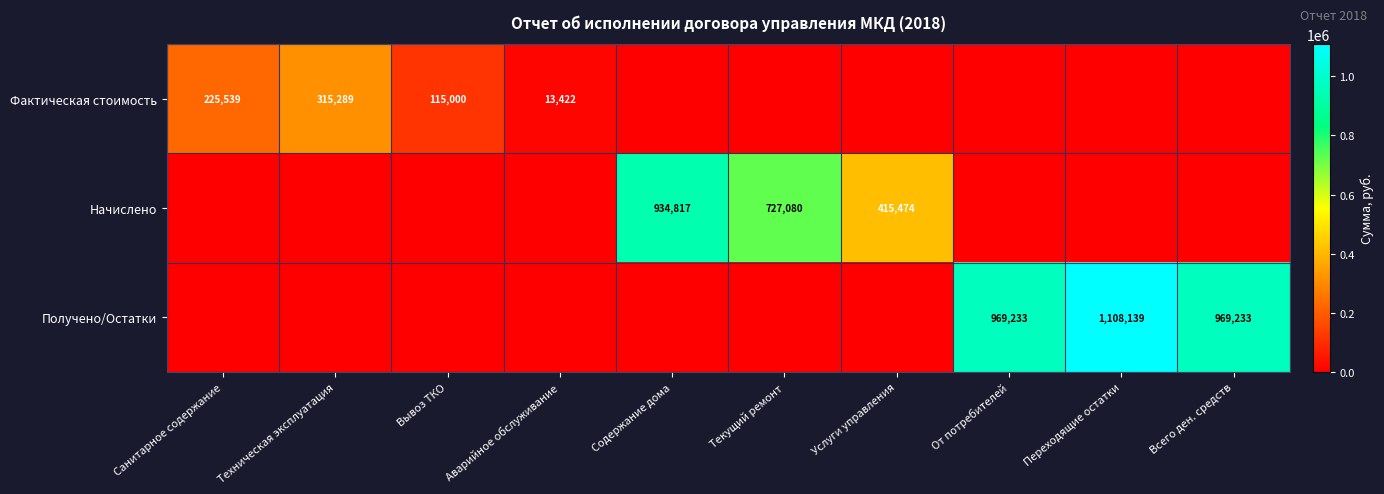

The value of Фактическая стоимость at Санитарное содержание is 225539. True or false?

True